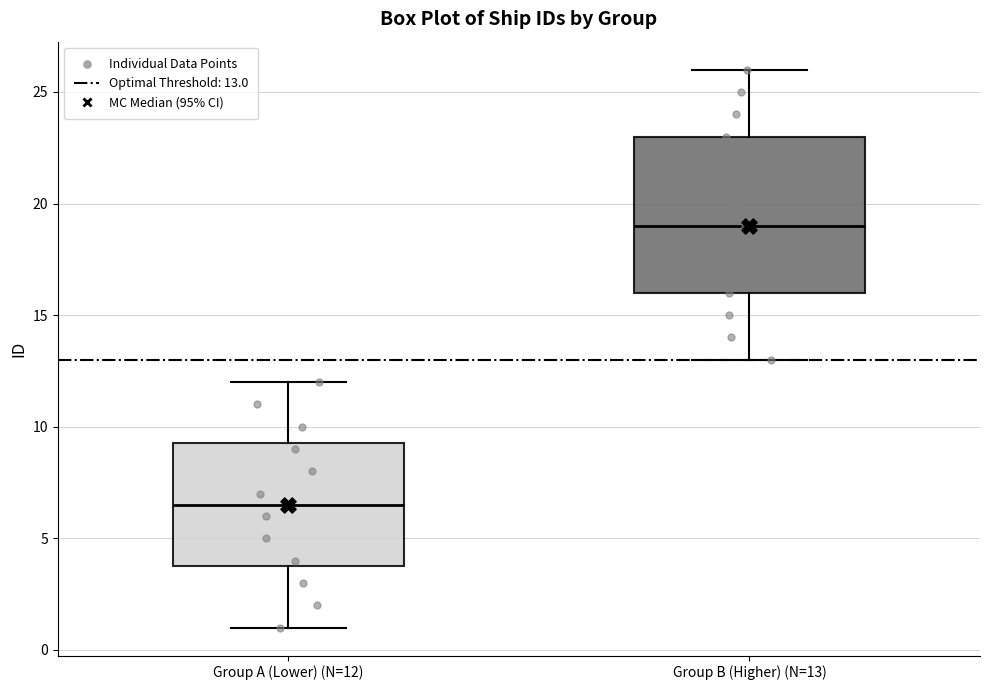

Which box has the highest median line?

Group B (Higher) (N=13)